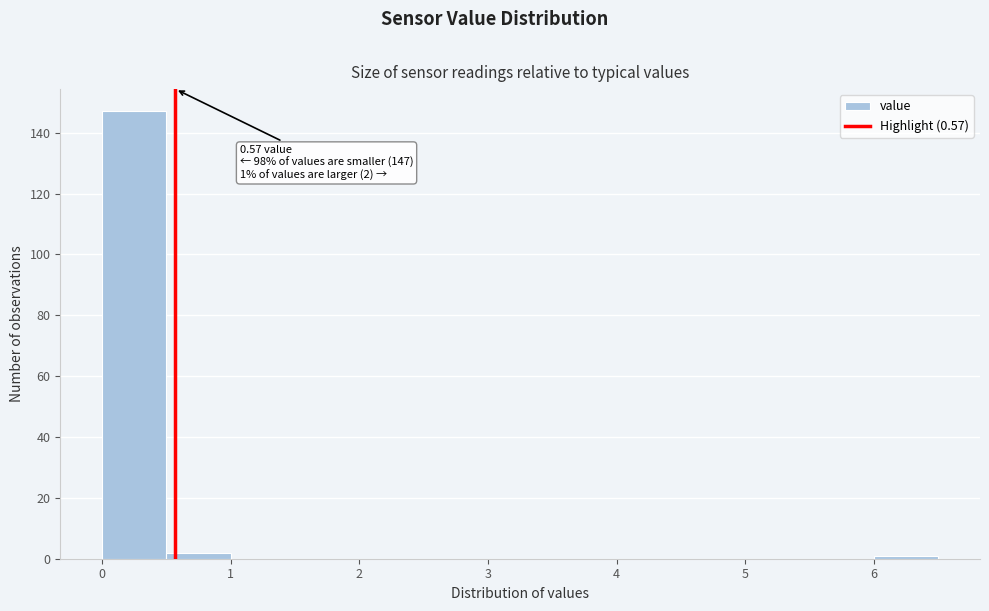

Over which range of the x-axis is the bar tallest?

0.0 to 0.5